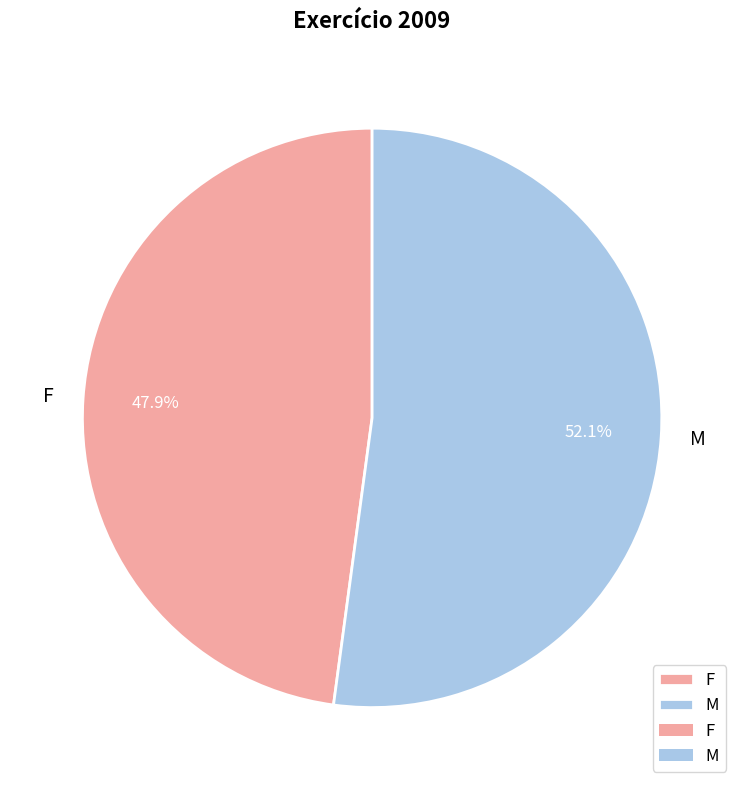

Is there any slice that represents more than half of the pie?

Yes